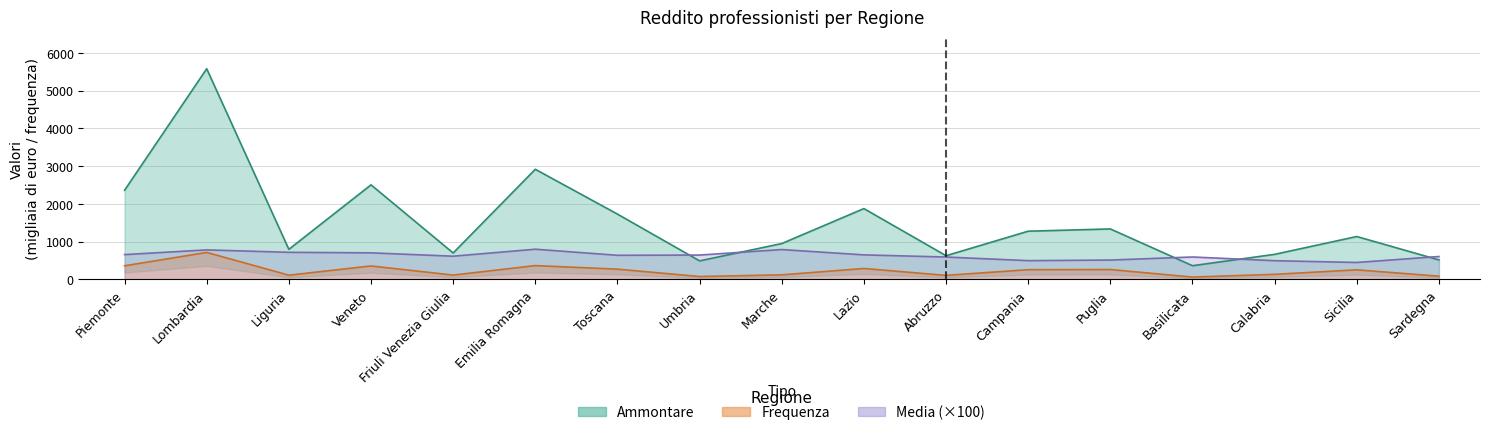

Which series changed the most between Abruzzo and Basilicata?

Ammontare